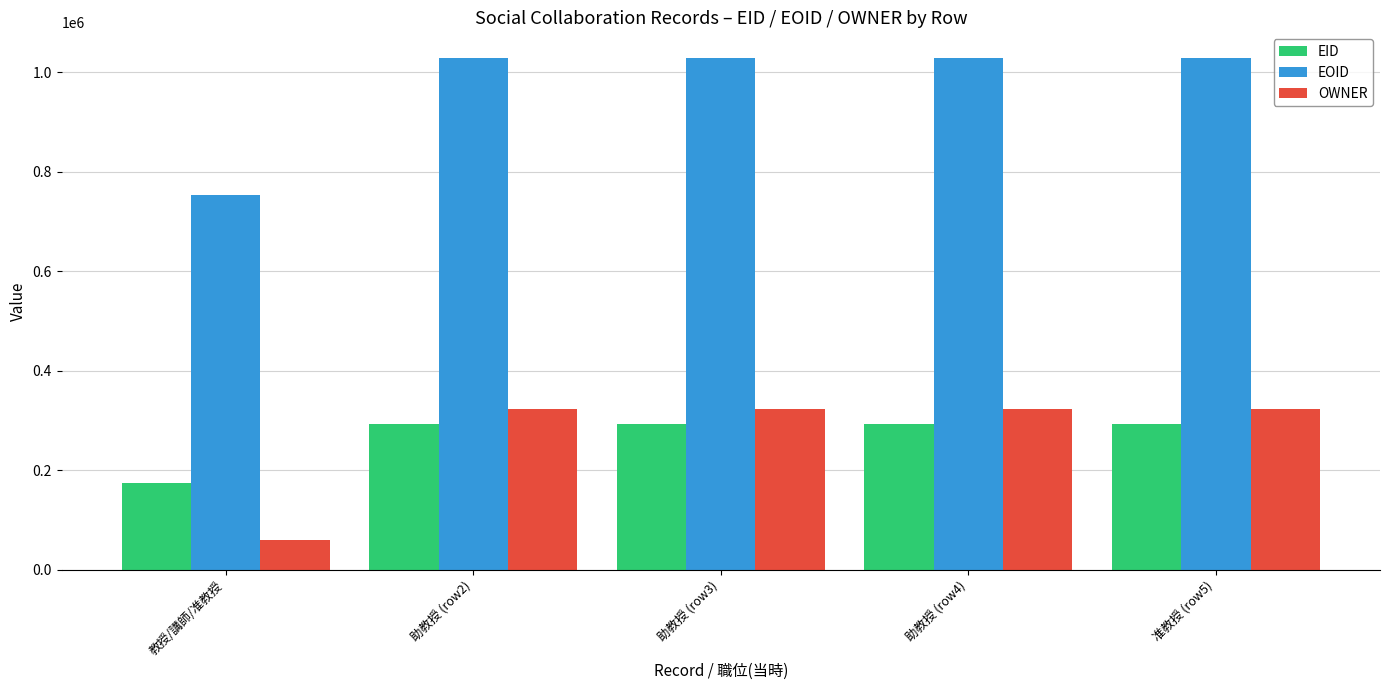

What are all the series names shown in the legend?

EID, EOID, OWNER